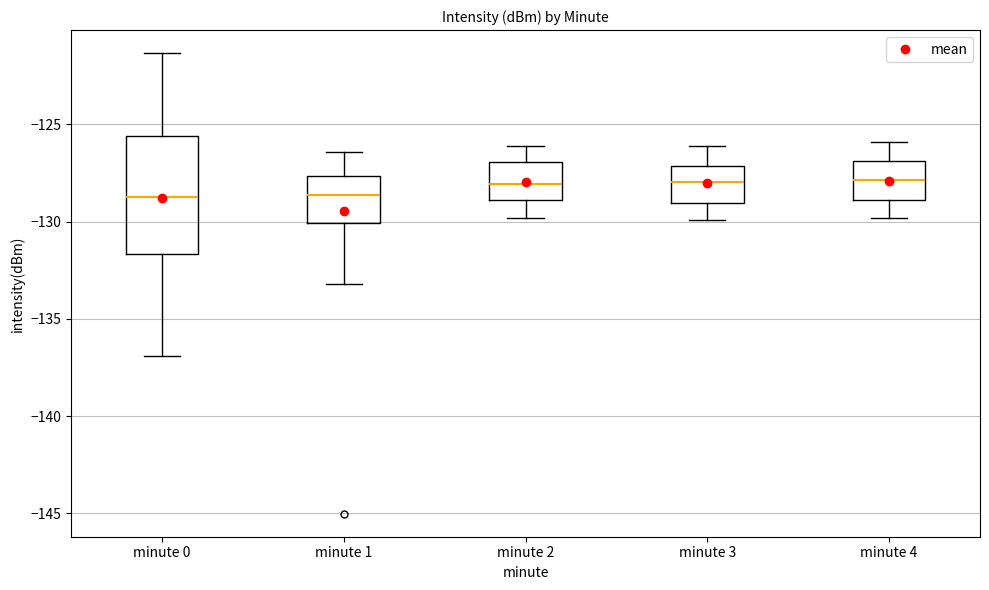

Which box is the tallest, from its lower edge to its upper edge?

minute 0